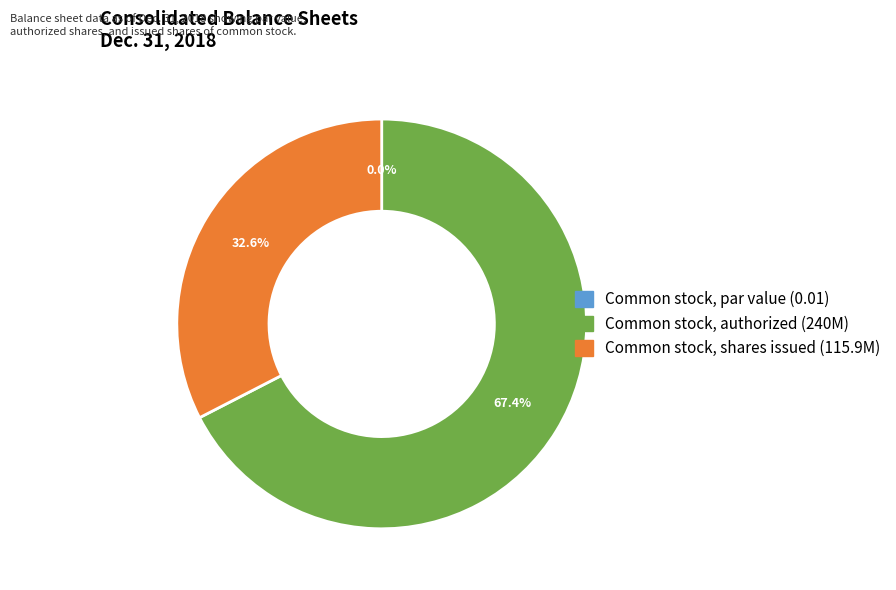

Which slice is the largest?

Common stock, authorized